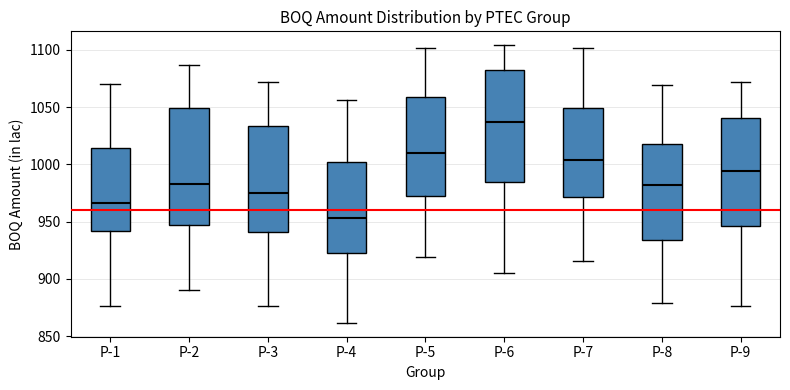

Reading left to right, read every box against the y-axis: the position of its median line, the range the box covers, and the ends of its whiskers. The values are not printed on the chart, so give them approximately, as read against the axis.

P-1: median 965, box 940 to 1015, whiskers 875 to 1070
P-2: median 985, box 945 to 1050, whiskers 890 to 1085
P-3: median 975, box 940 to 1035, whiskers 875 to 1070
P-4: median 955, box 925 to 1000, whiskers 860 to 1055
P-5: median 1010, box 975 to 1060, whiskers 920 to 1100
P-6: median 1035, box 985 to 1080, whiskers 905 to 1105
P-7: median 1005, box 970 to 1050, whiskers 915 to 1100
P-8: median 980, box 935 to 1020, whiskers 880 to 1070
P-9: median 995, box 945 to 1040, whiskers 875 to 1070